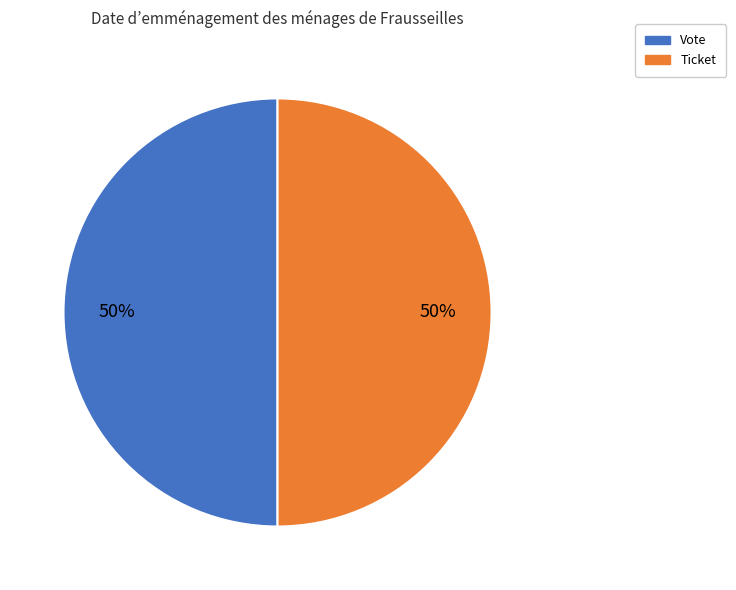

To the nearest percent, what is the average slice percentage?

50%